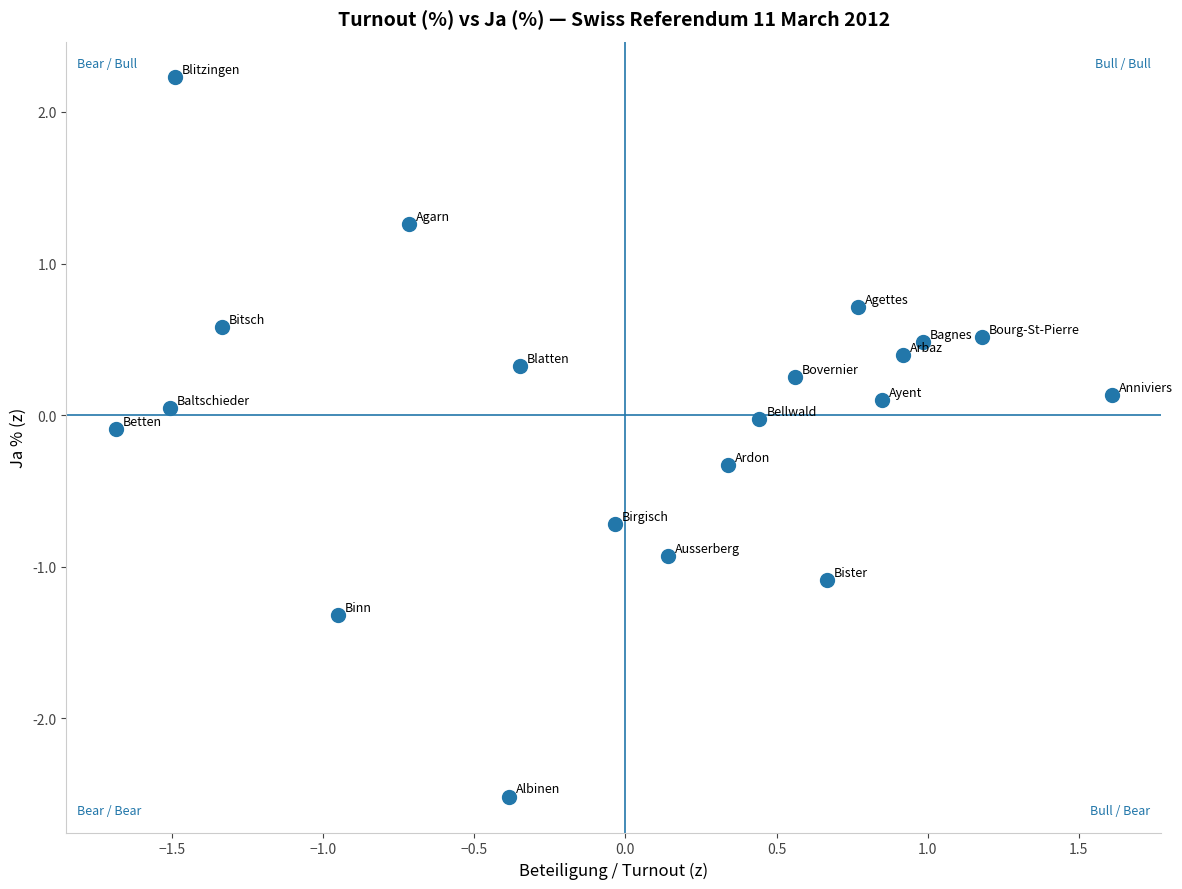

What is the range of Y values (max minus min)?

4.7